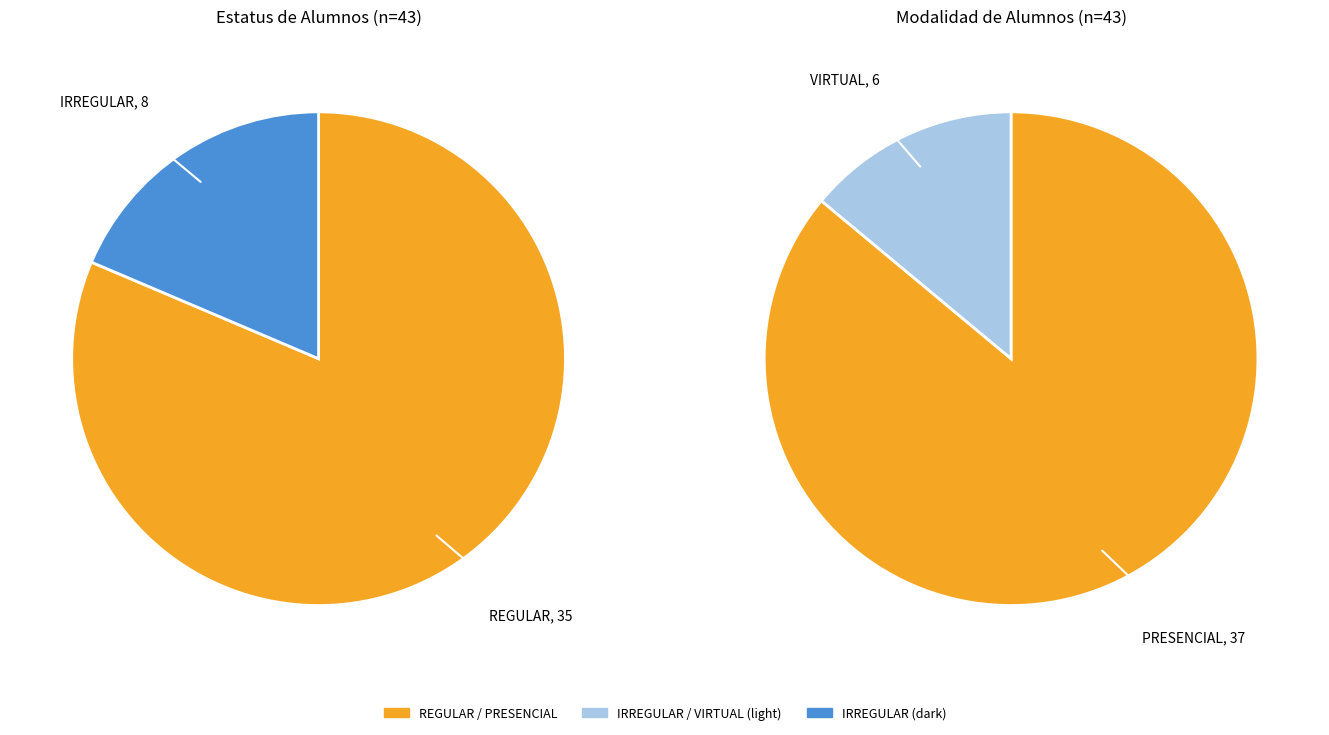

Which slice is the smallest?

VIRTUAL